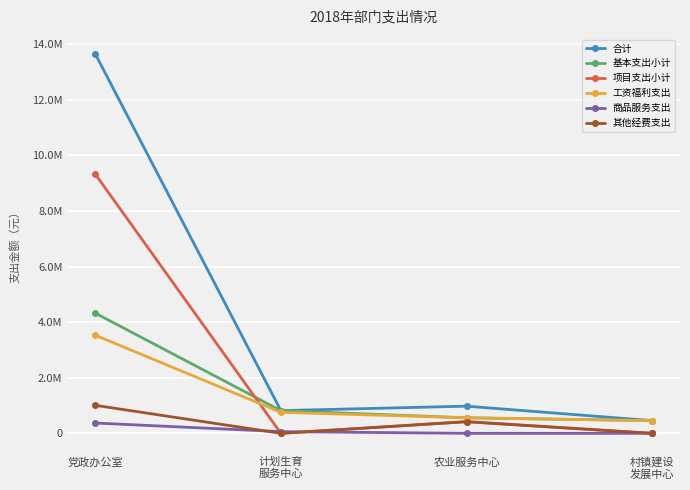

What is the difference between the 合计 values at 党政办公室 and 计划生育
服务中心?

12833516.9